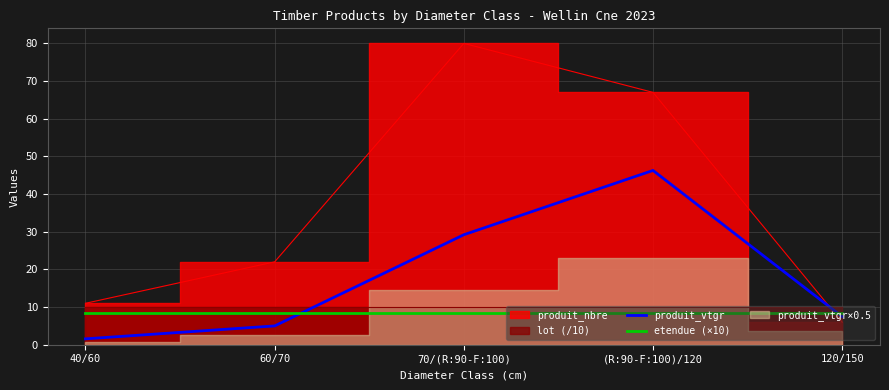

The etendue (×10) series shows 4.7 at 70/(R:90-F:100). True or false?

False